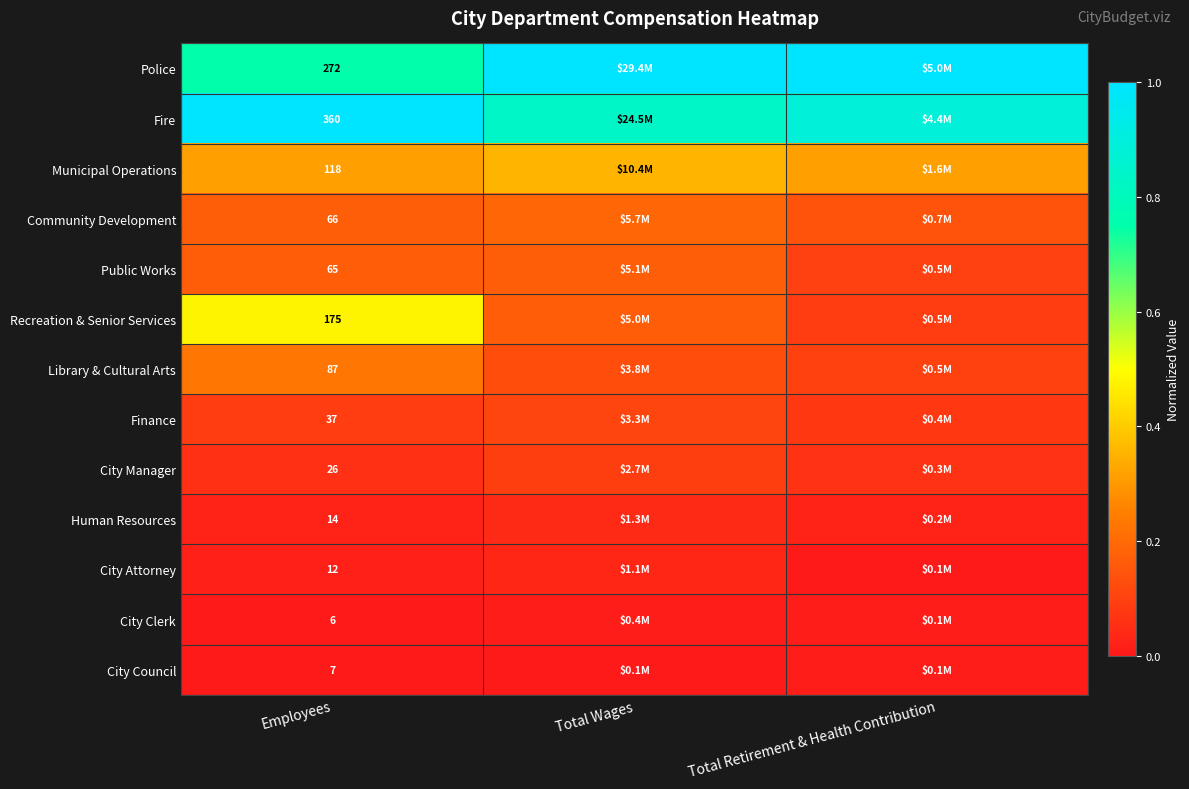

What is the total value across all series at Total Retirement & Health Contribution?

2.8